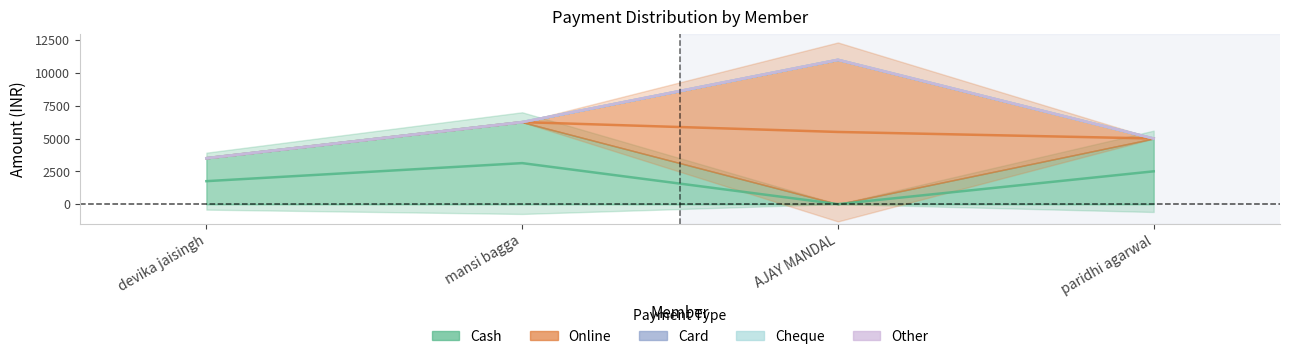

At how many categories does at least one series exceed 4011?

3